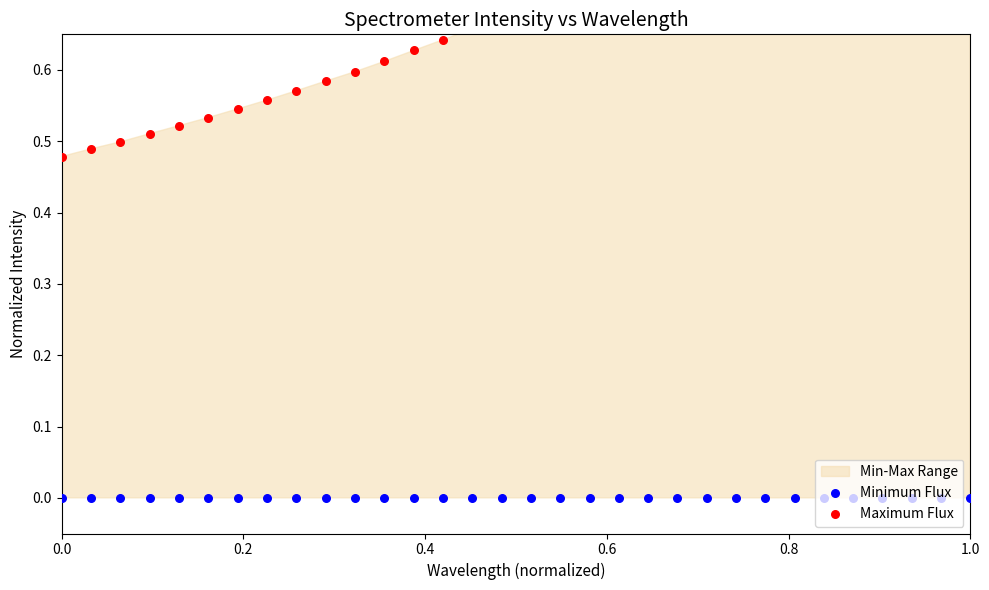

Which series reaches the minimum Y coordinate?

Minimum Flux